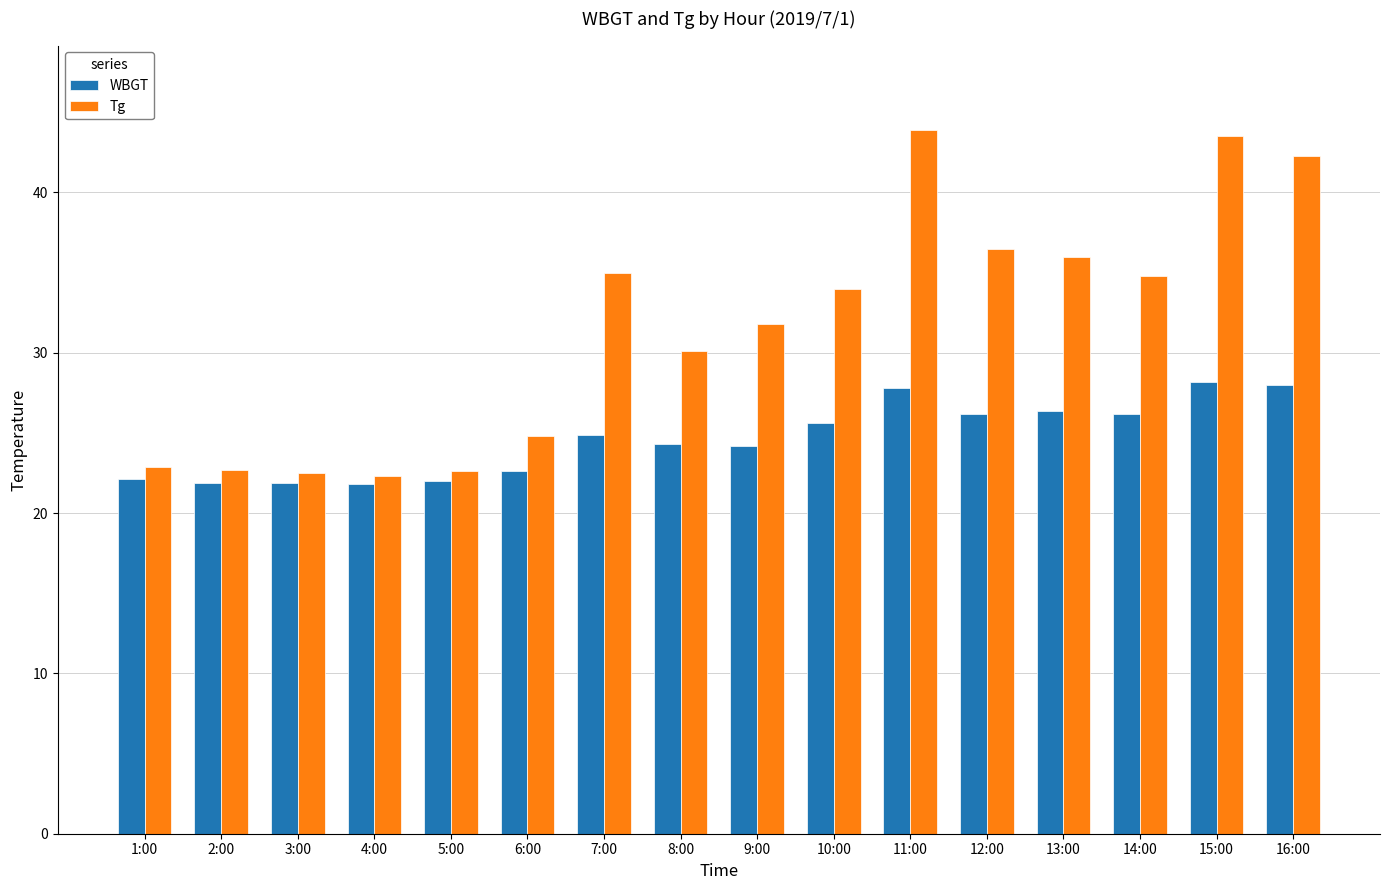

At which label does WBGT first exceed 24?

7:00